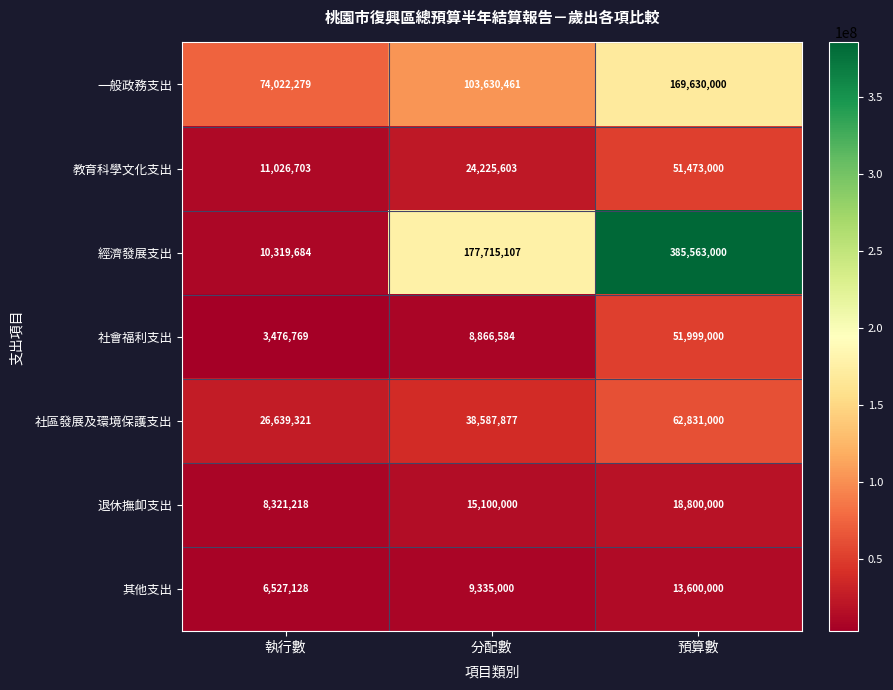

What is the total value across all series at 執行數?

140333102